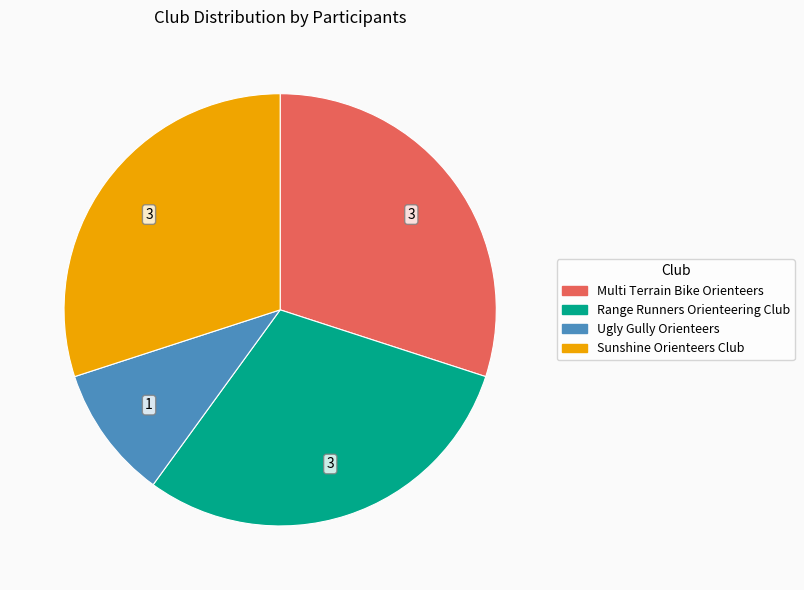

The Range Runners Orienteering Club slice represents 21% of the pie. True or false?

False